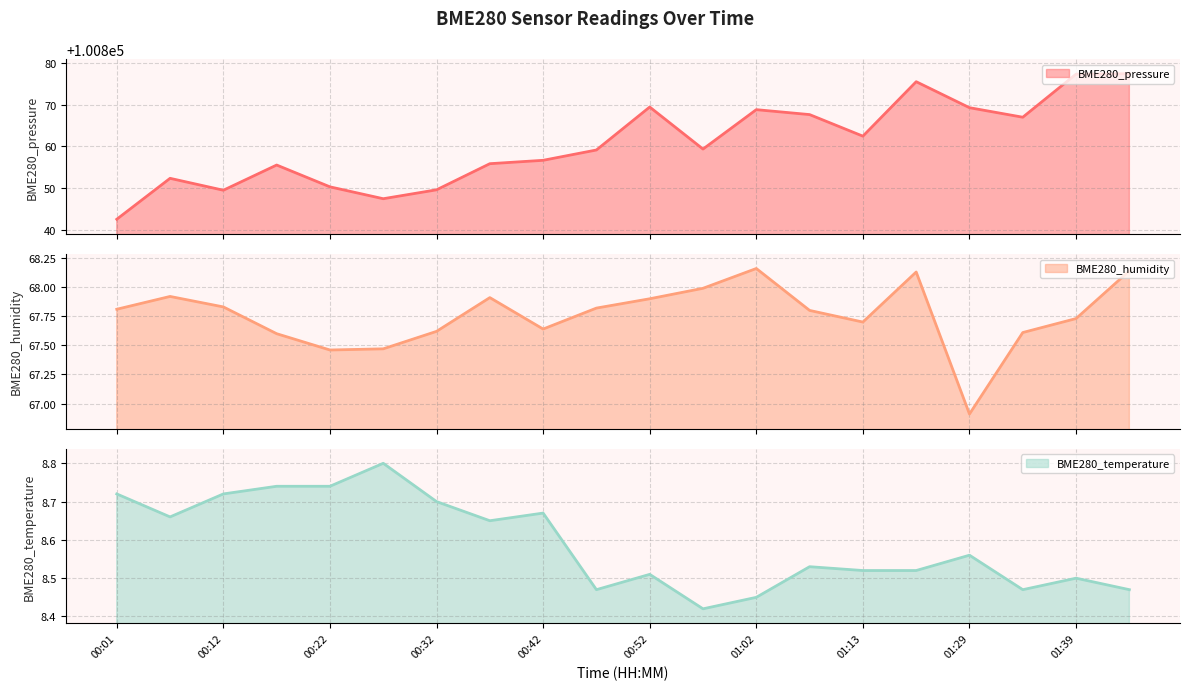

What is the smallest value displayed?

8.4